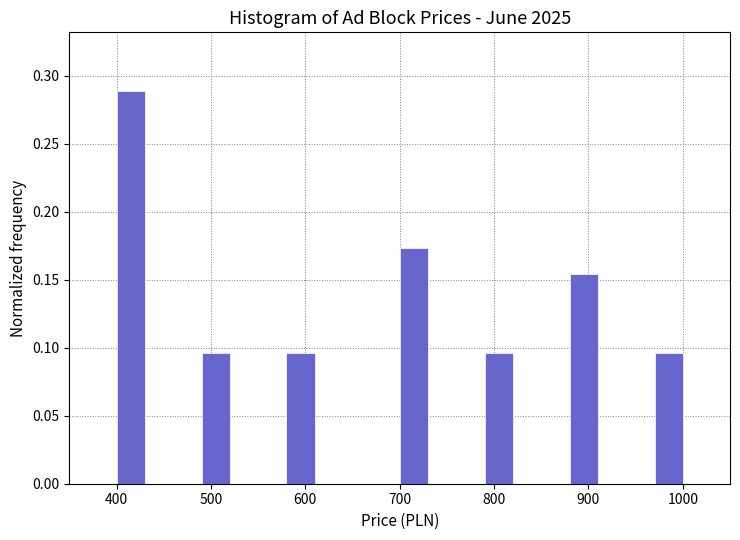

Around what value on the x-axis is the tallest bar? Give the approximate position of its centre, as read against the axis.

420